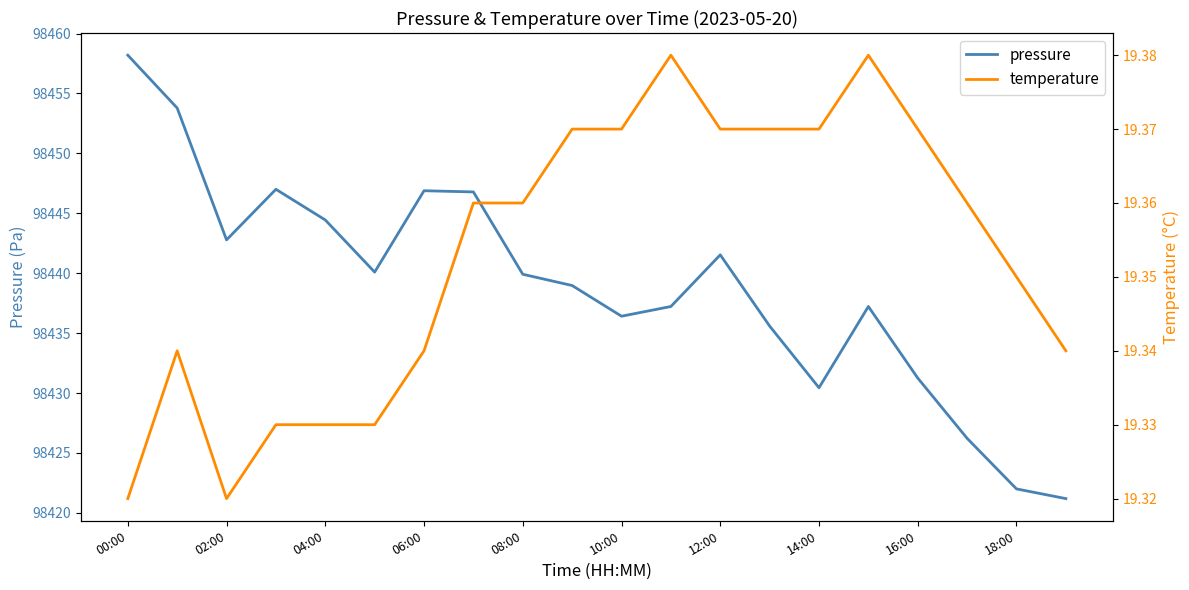

What is the average value of the temperature series?

19.4